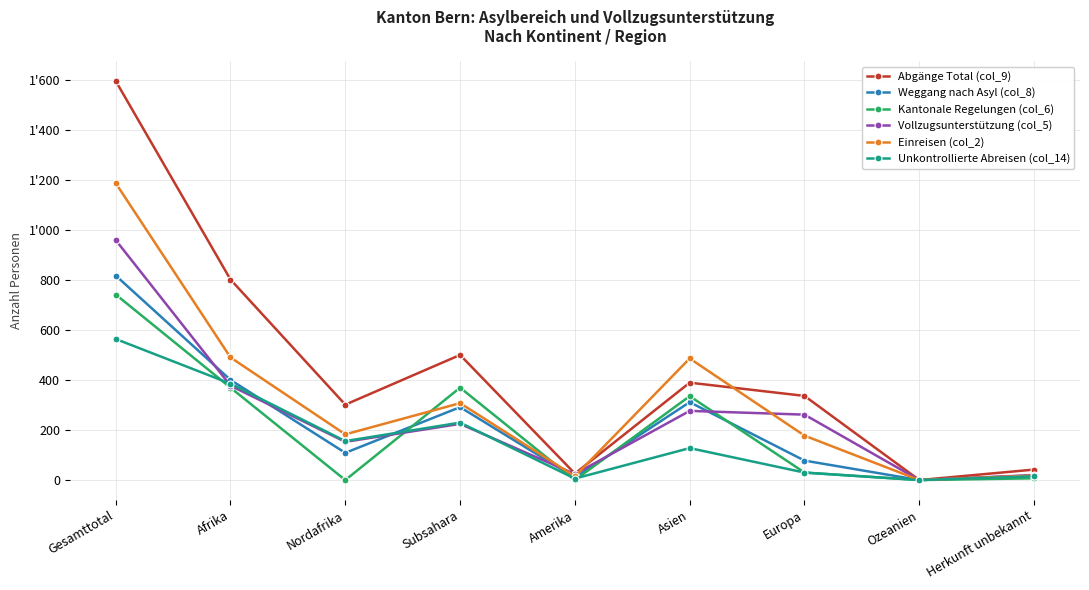

Which category has the lowest value in the Abgänge Total (col_9) series?

Ozeanien